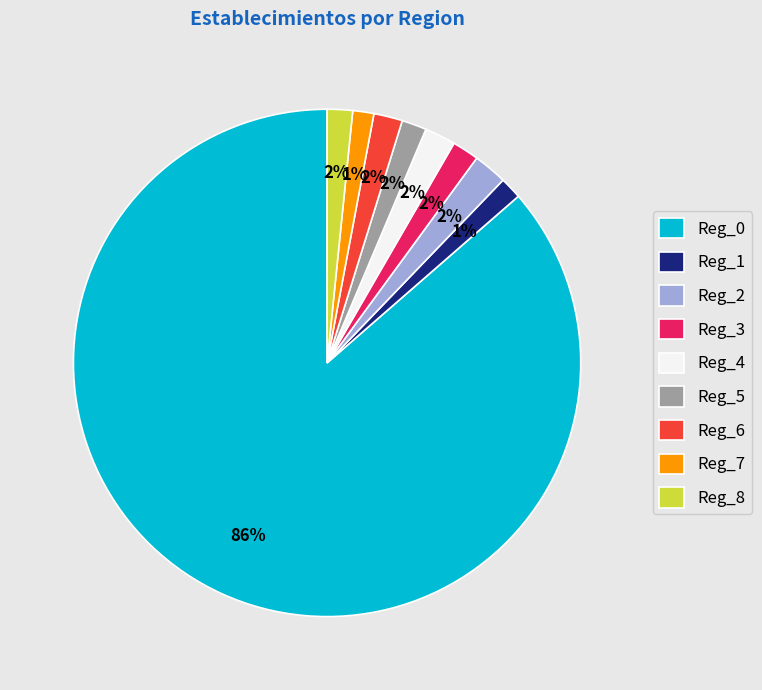

Count the number of slices in the pie.

9